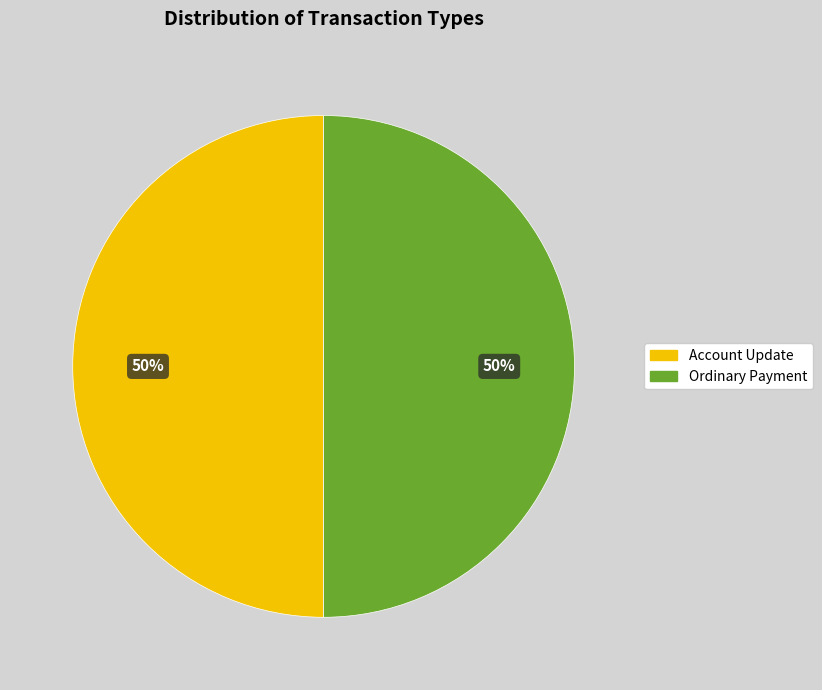

Is the sum of Account Update and Ordinary Payment greater than half?

Yes